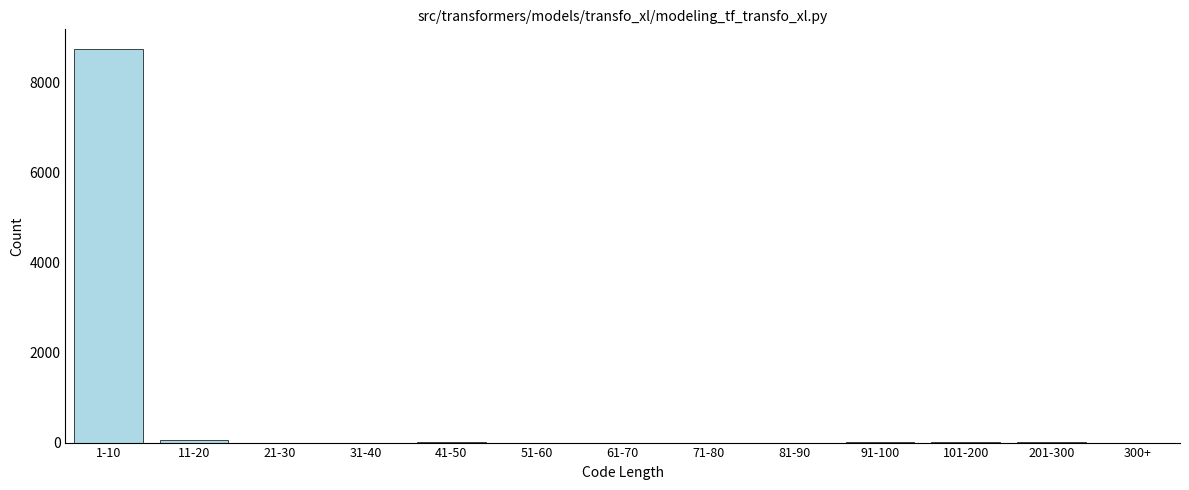

Is it true that the value at 1-10 is 8750?

True